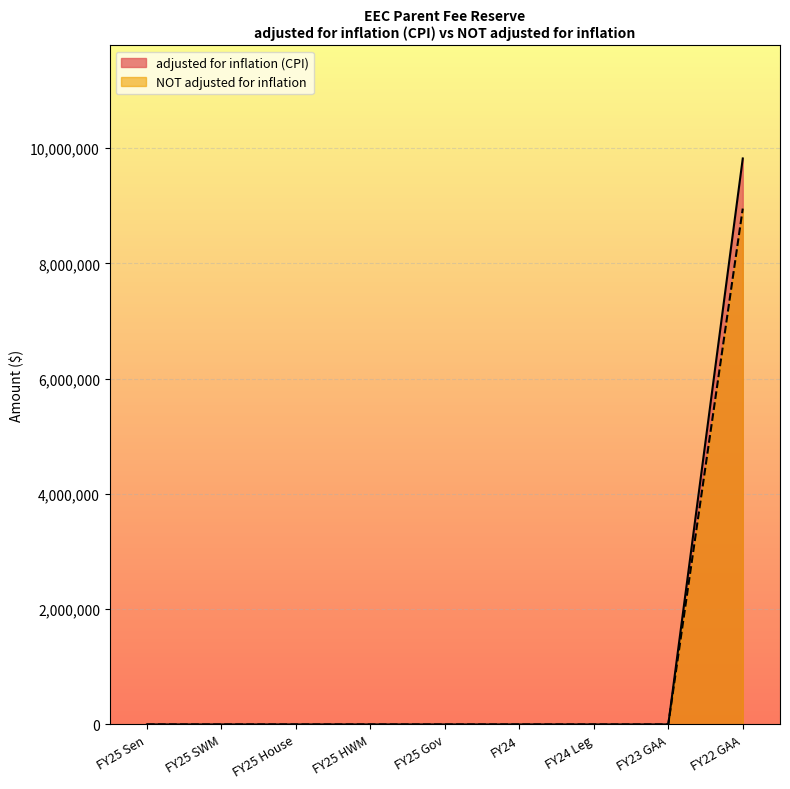

What is the label of the 8th point from the right?

FY25 SWM